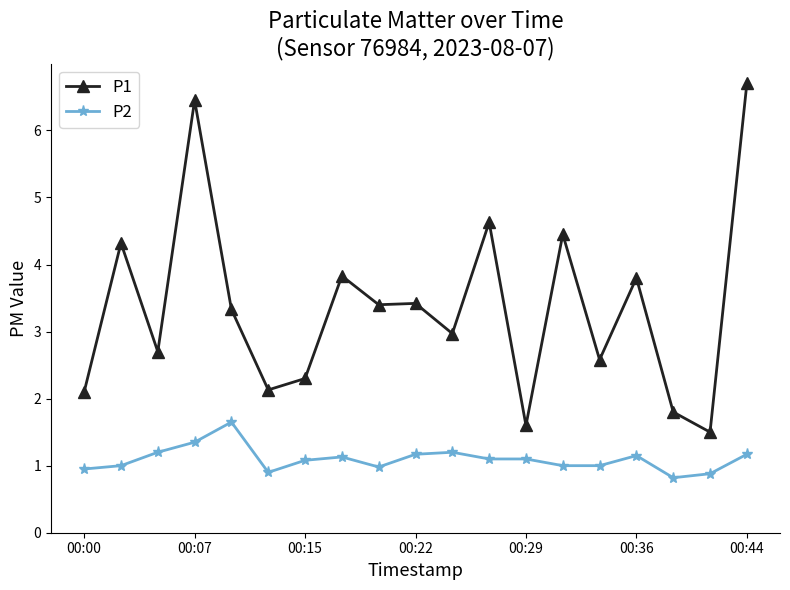

What is the difference between the maximum and minimum values in the P2 series?

0.8